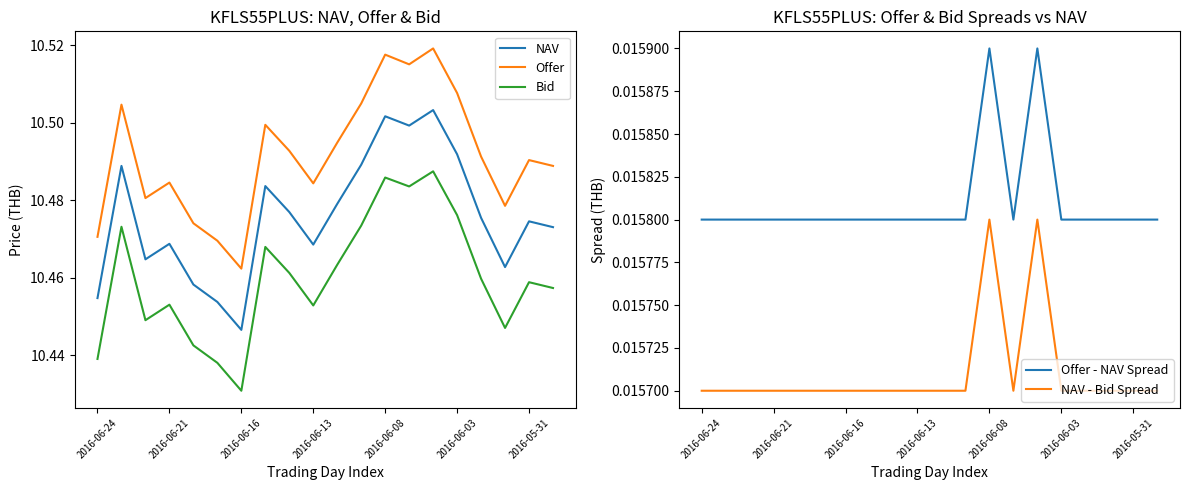

Is it true that Offer - NAV Spread equals 0.0 at 10?

False